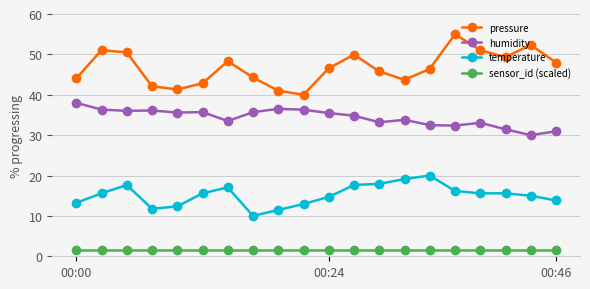

True or false: temperature and pressure cross at least once.

False